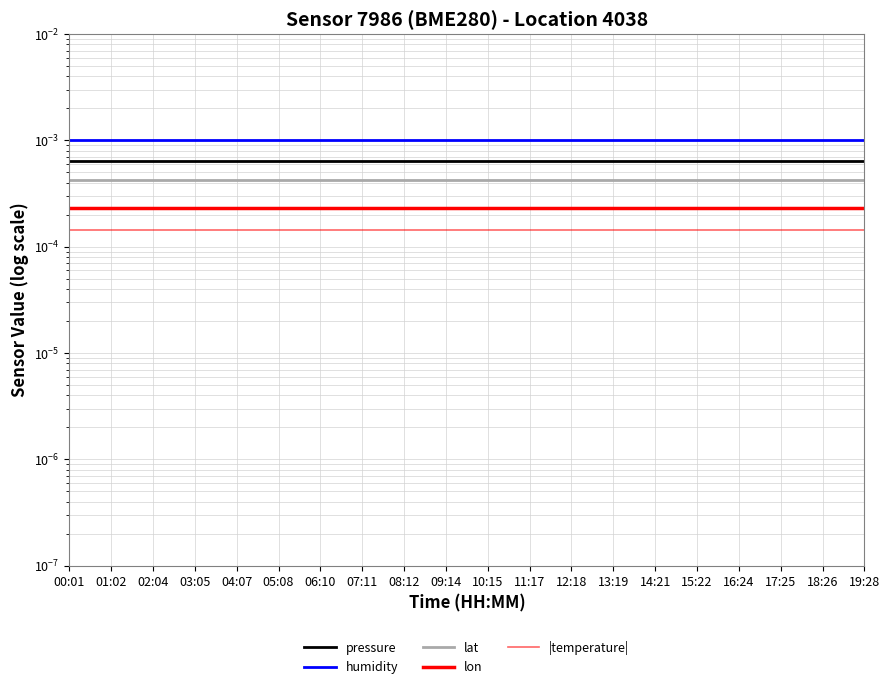

Is it true that pressure equals 0.0 at 18:26?

False